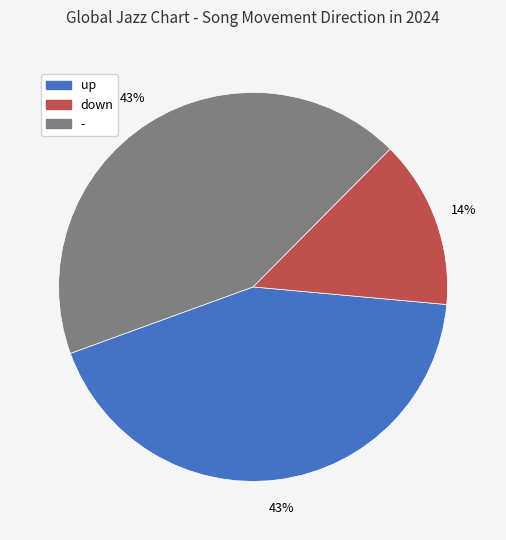

Is there a majority slice in this chart?

No